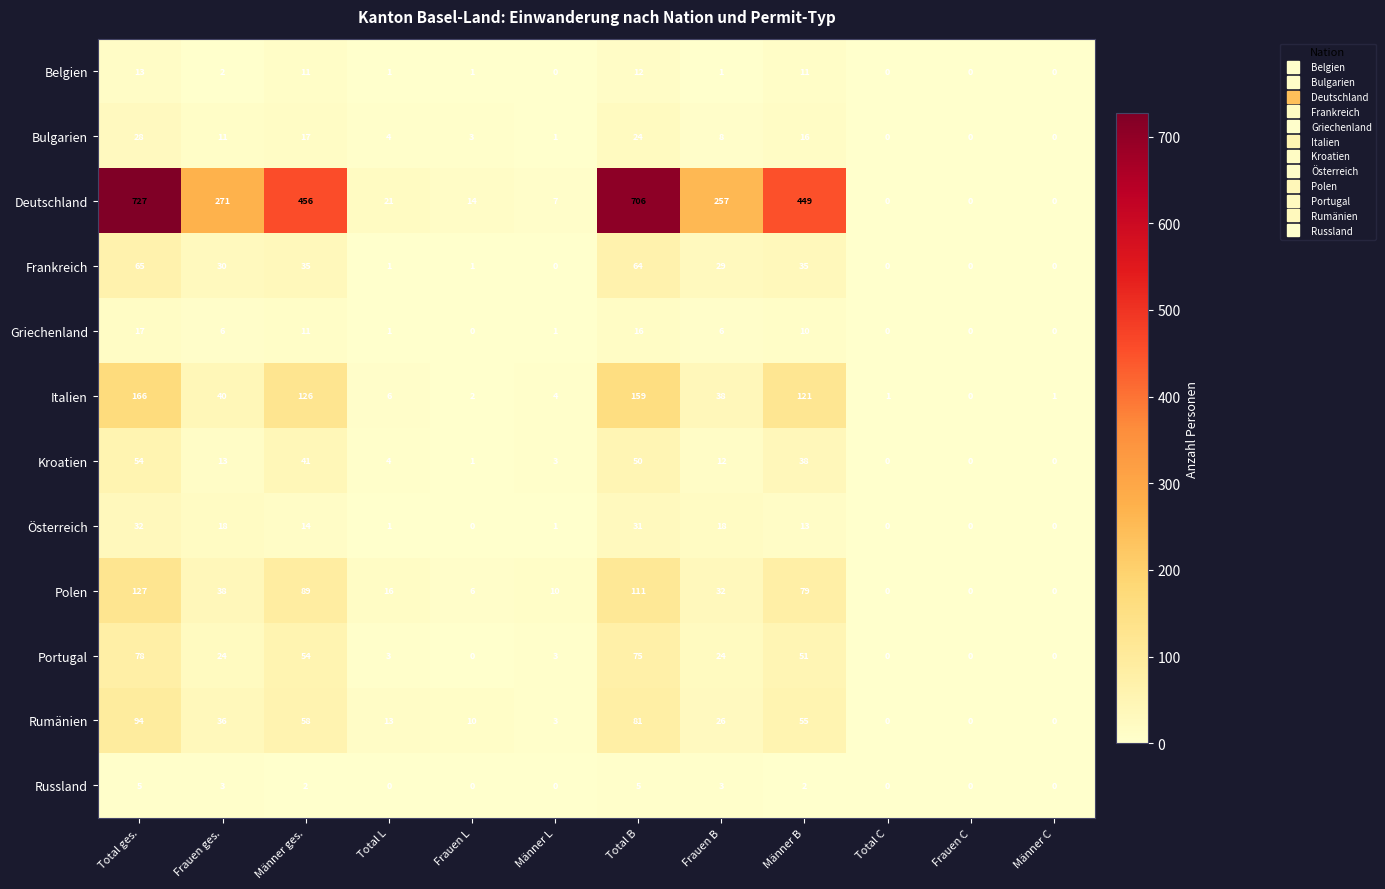

How many distinct data groups are displayed?

12